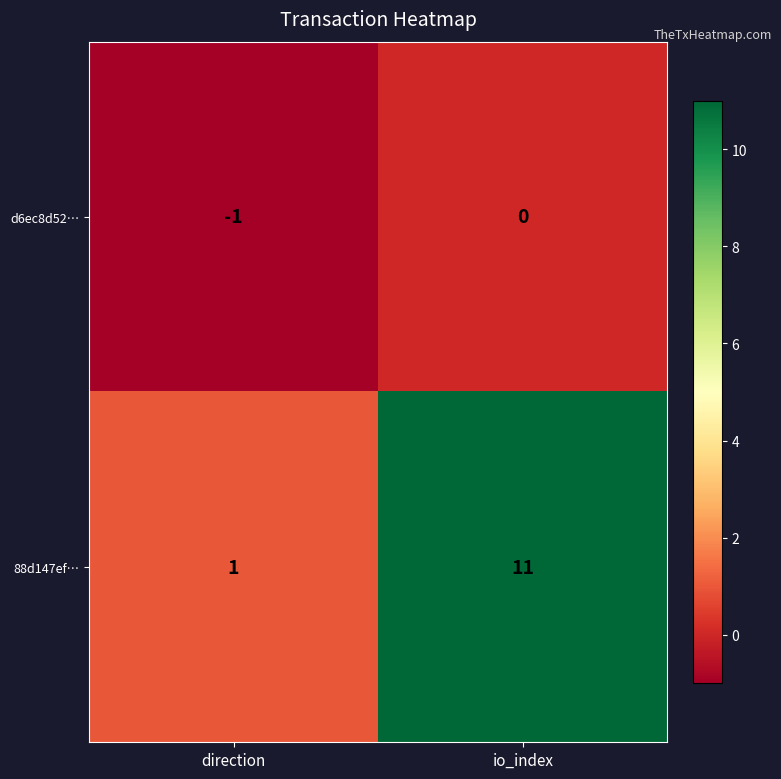

How many data points does each series have?

2